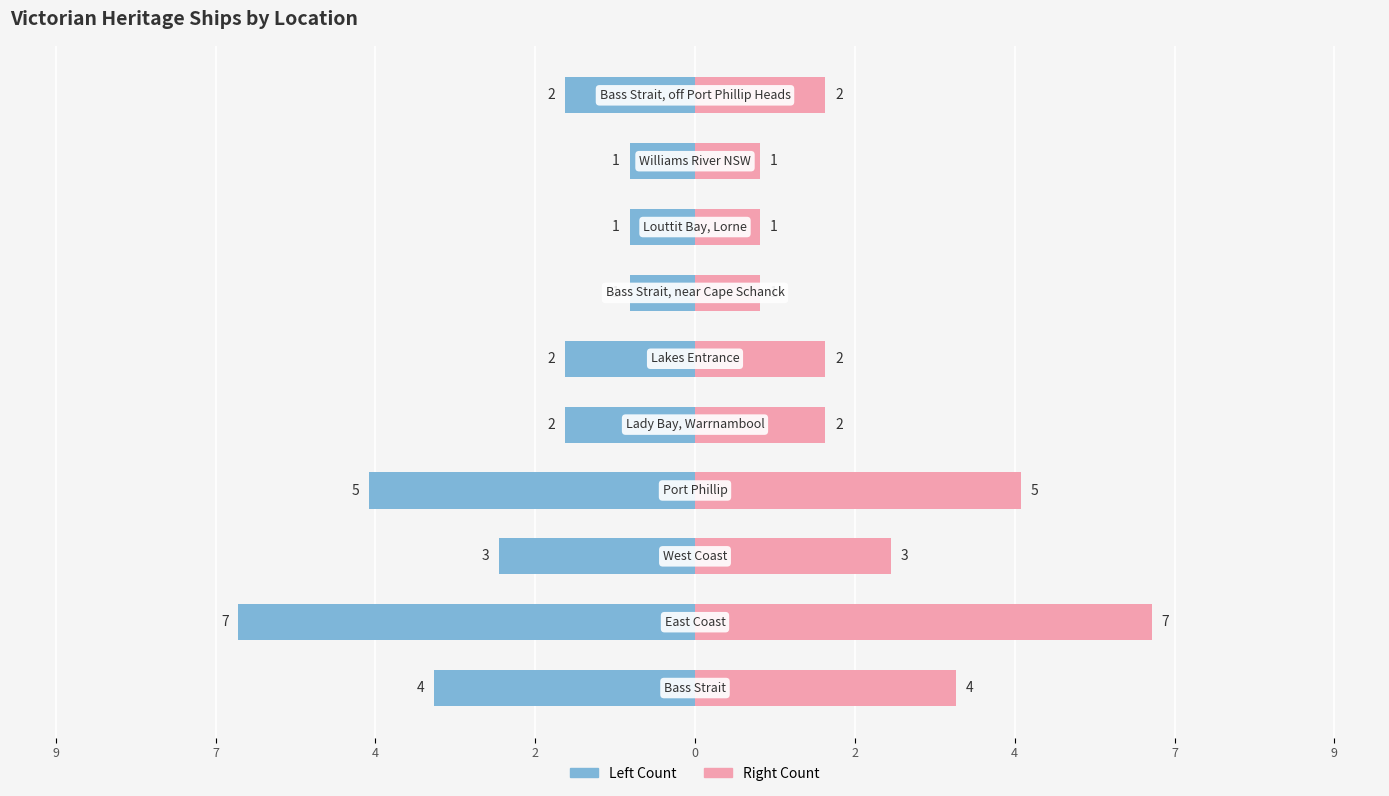

How many groups of bars are there?

10